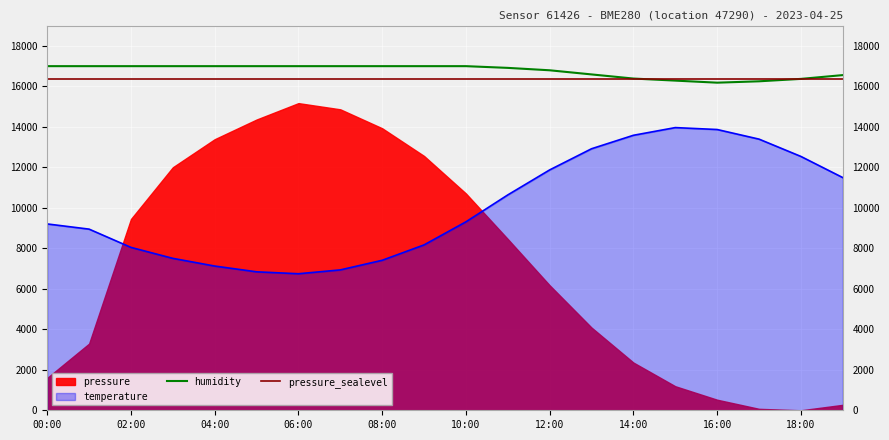

True or false: humidity has a value of 7789.1 at 04:00.

False